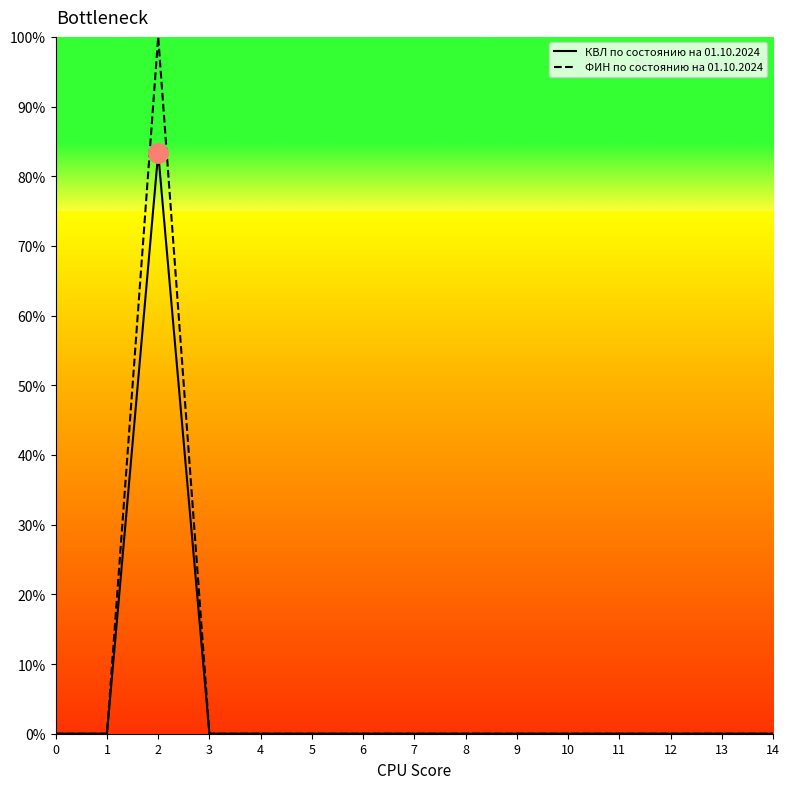

In ФИН по состоянию на 01.10.2024, how many points are higher than both neighbors (excluding endpoints)?

1